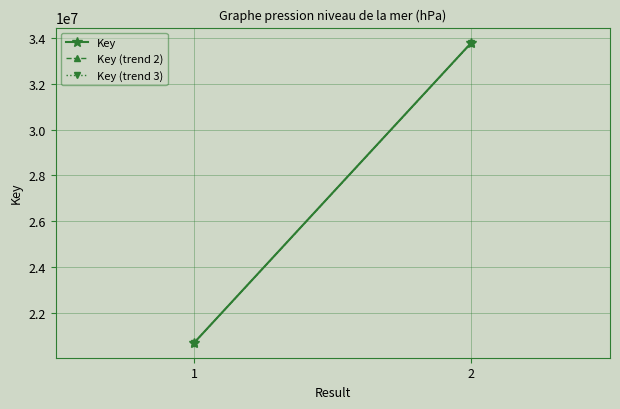

Where does the Key (trend 3) series first go above 33797099?

2